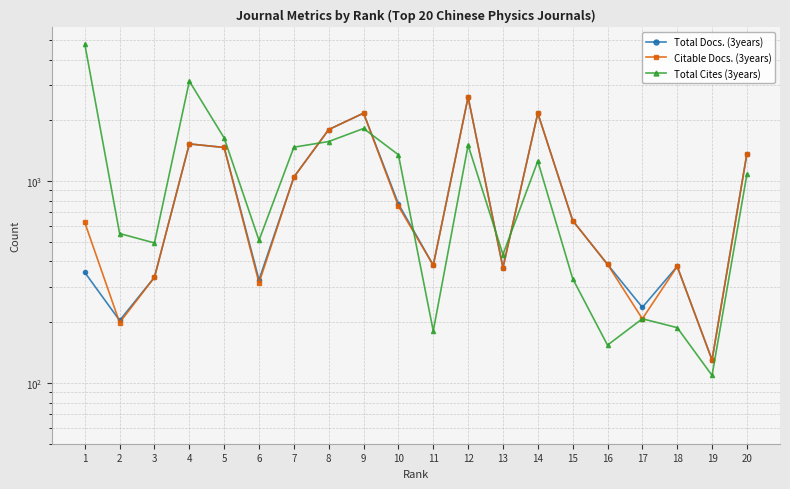

The value of Total Cites (3years) at 20 is 493. True or false?

False